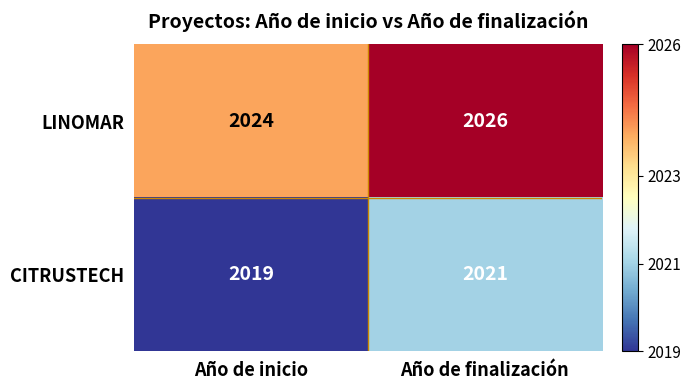

What is the spread (max minus min) of values at Año de inicio?

5